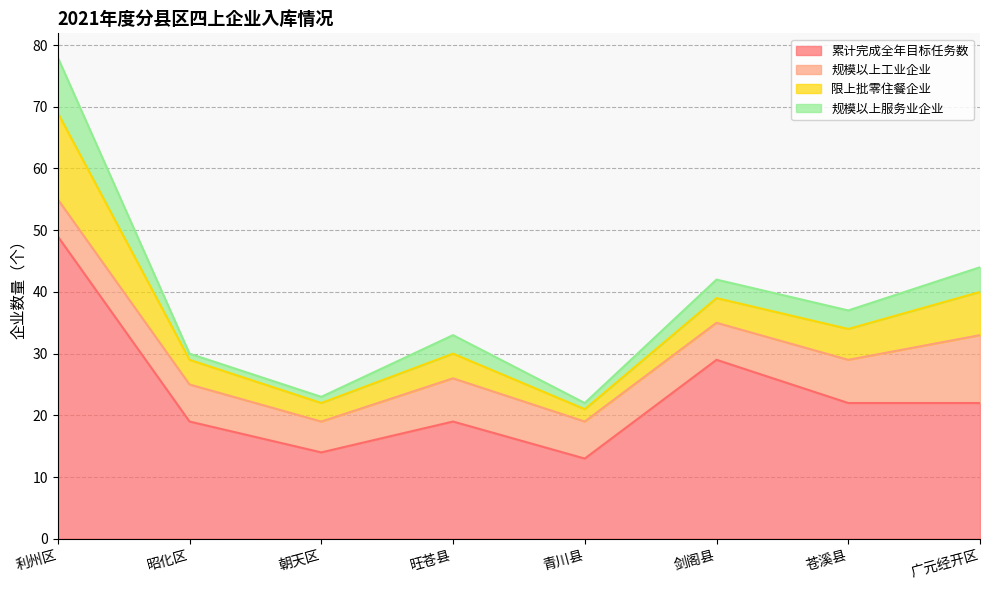

At which category is the sum across all series the highest?

利州区